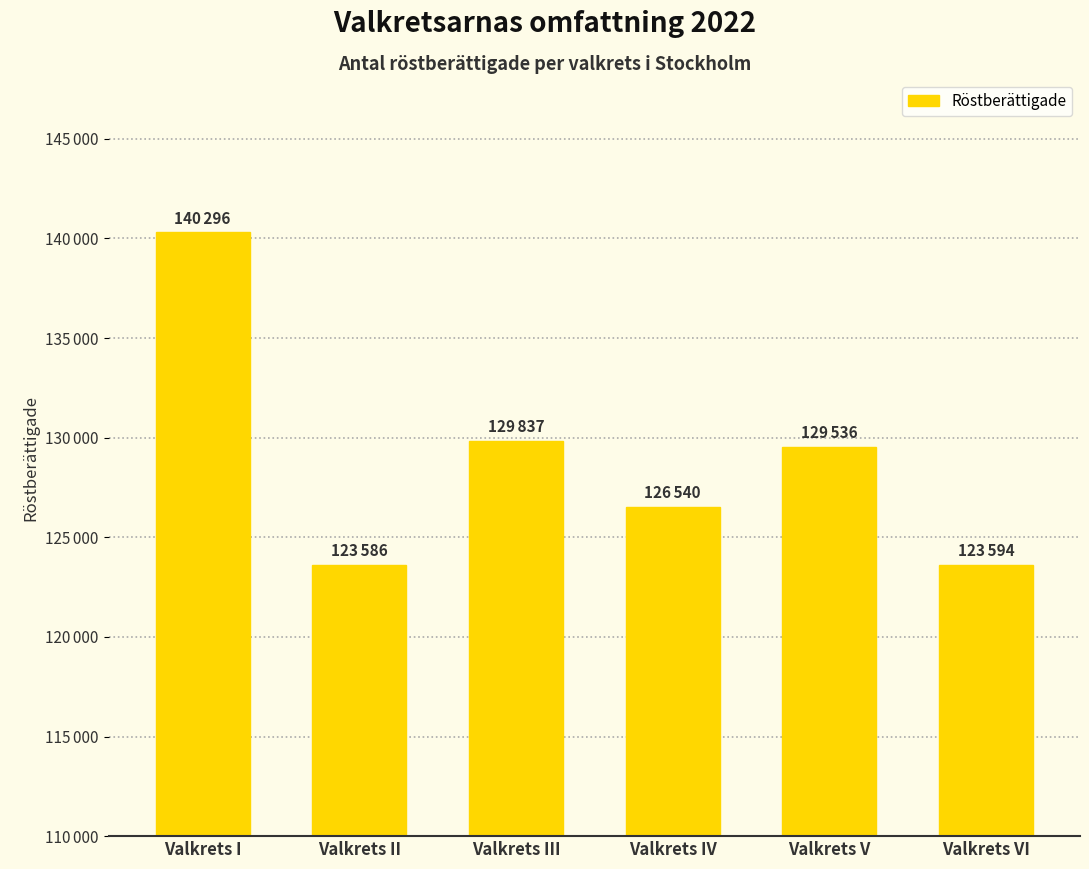

Which category has the highest value across all series?

Valkrets I